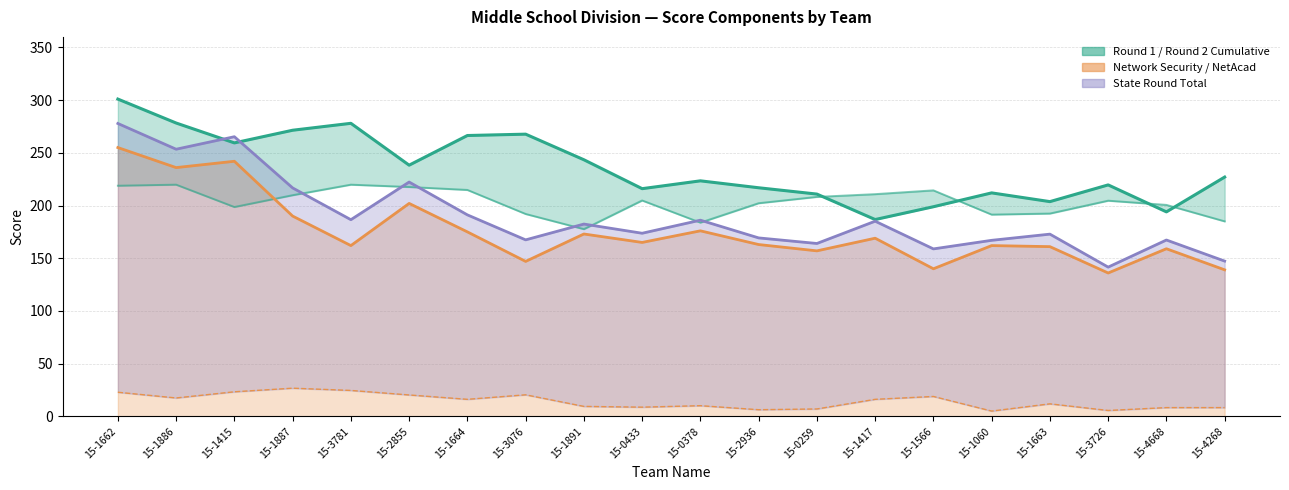

Which category has the lowest value in the Round 2 Cumulative series?

15-1417